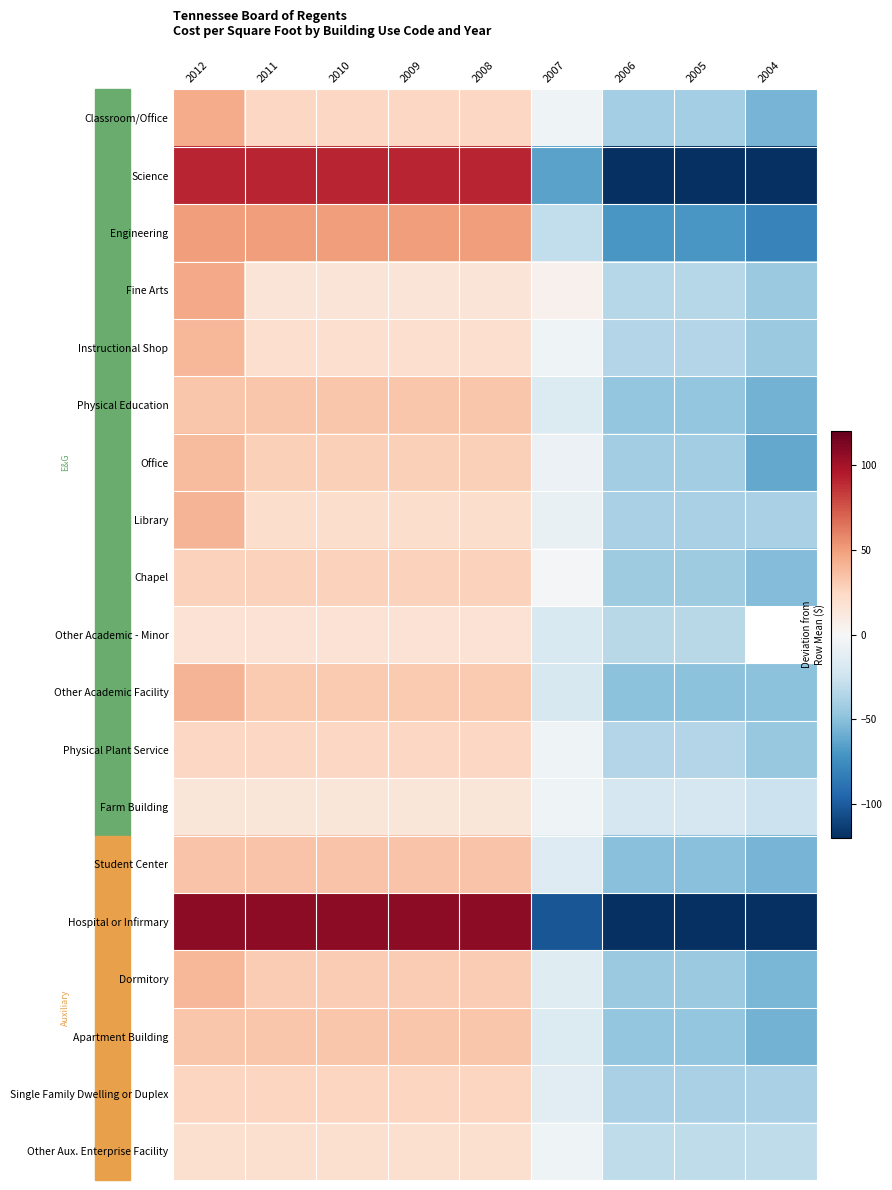

Is the value of Engineering at 2010 greater than the value of Science at 2005?

Yes